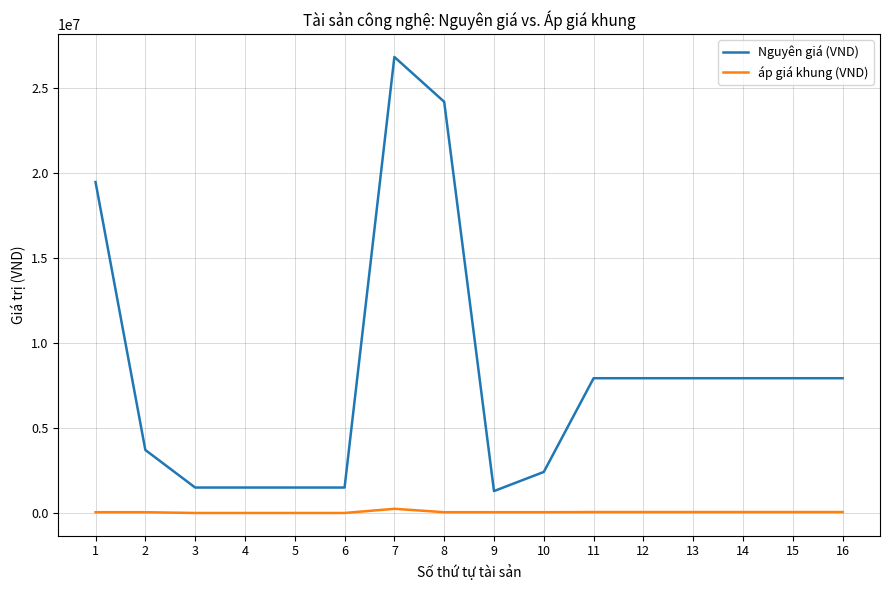

What is the minimum value for Nguyên giá (VND)?

1293600.0